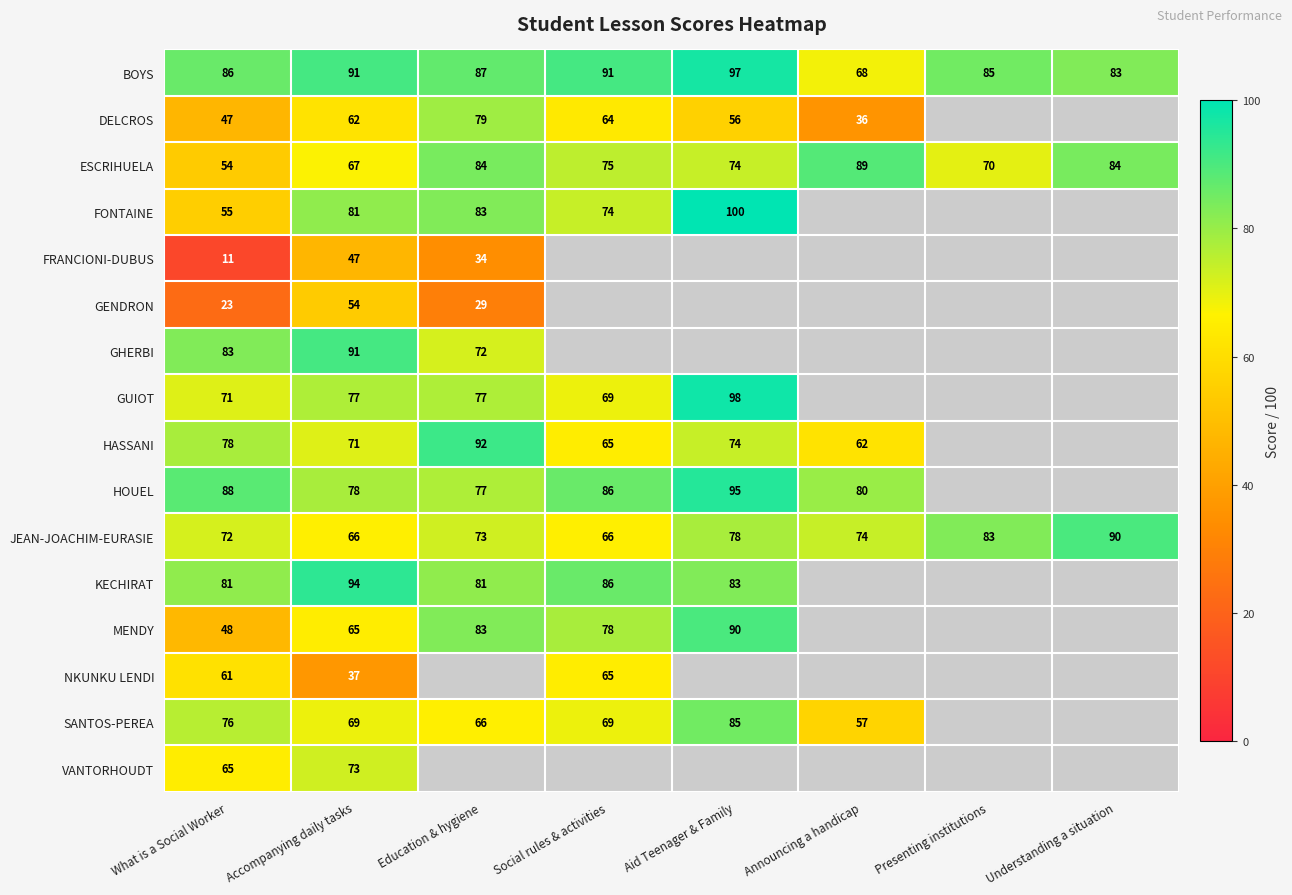

Count the number of categories in the chart.

8